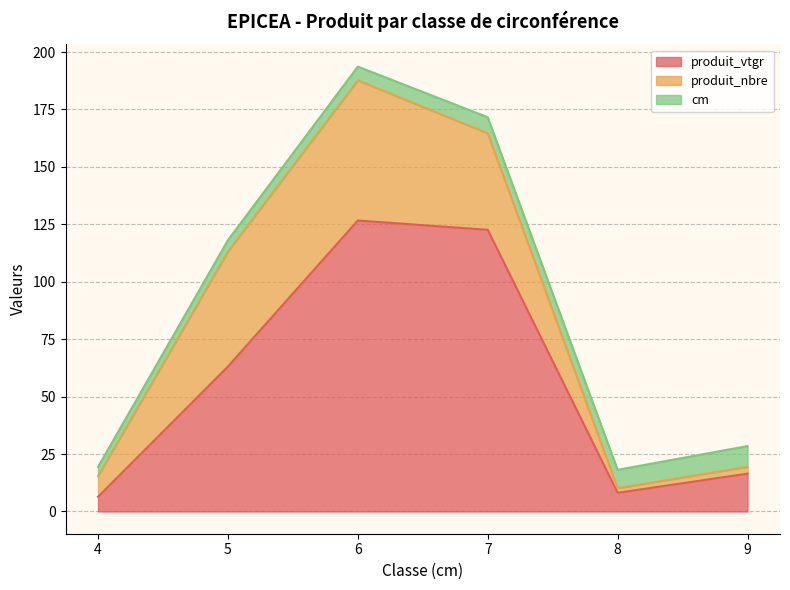

At which category does produit_vtgr reach its first local peak?

6